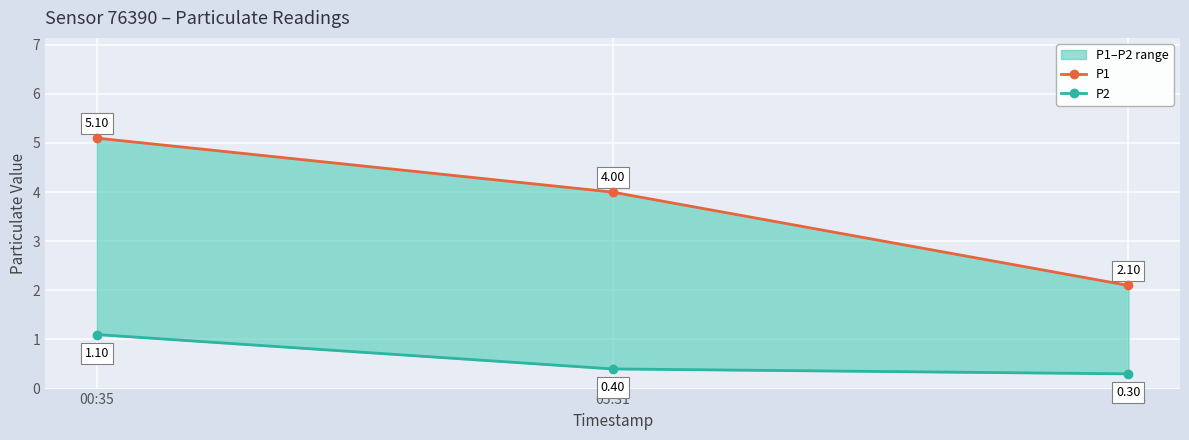

List the series in order of their overall mean, lowest first.

P2, P1